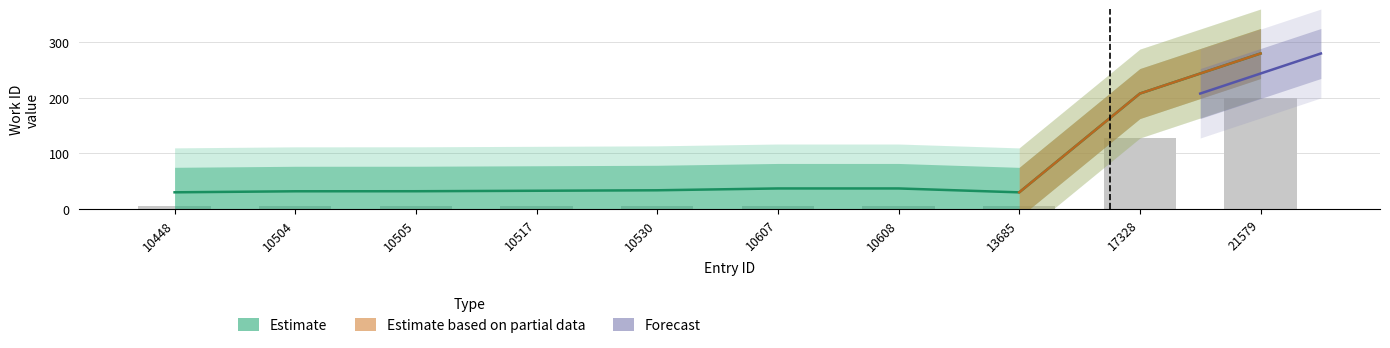

Between 10505 and 10607, which is larger?

10607